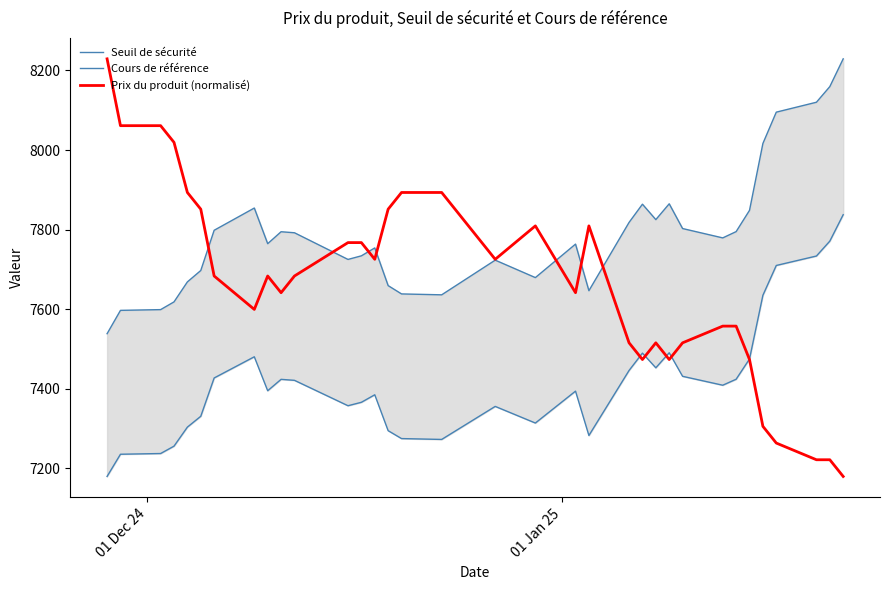

Which series has the widest spread of values?

Prix du produit (normalisé)